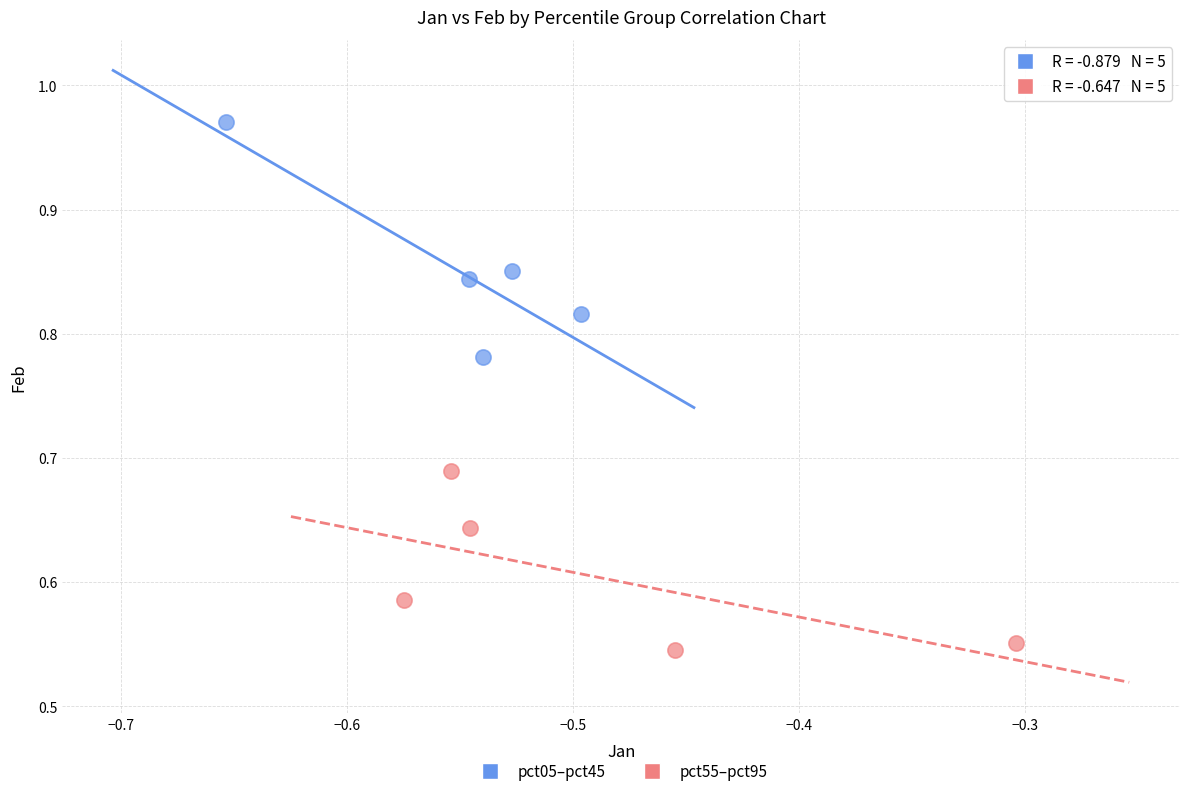

Which series contains the highest Y value?

pct05–pct45